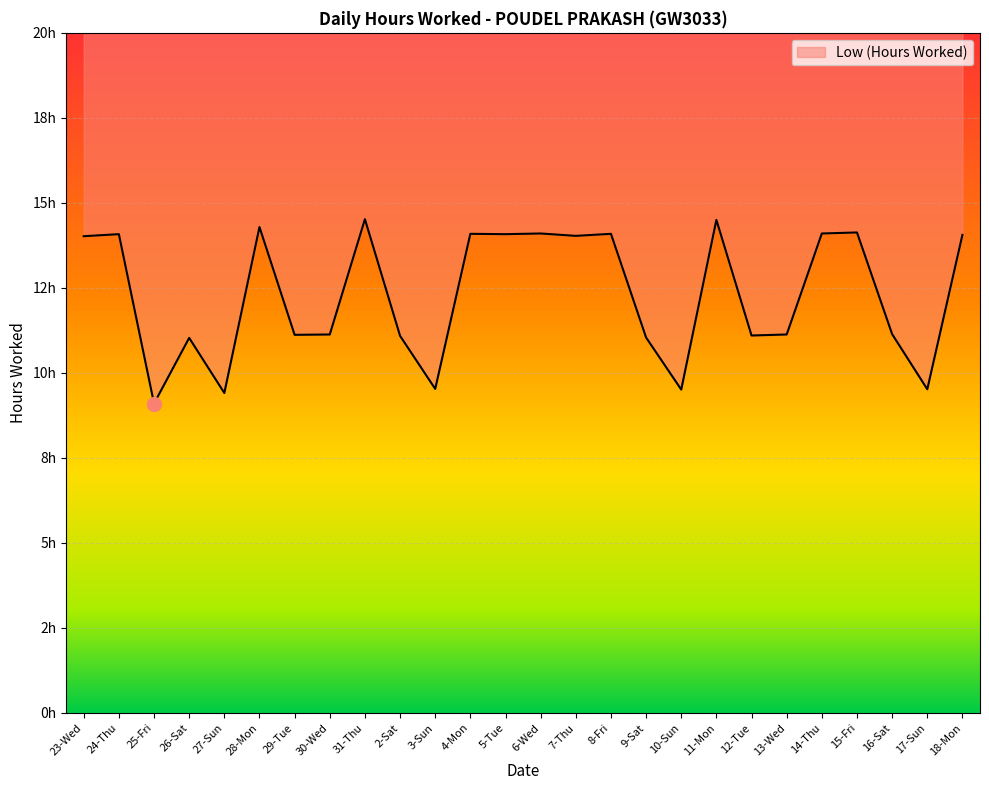

What is the average value?

12.3